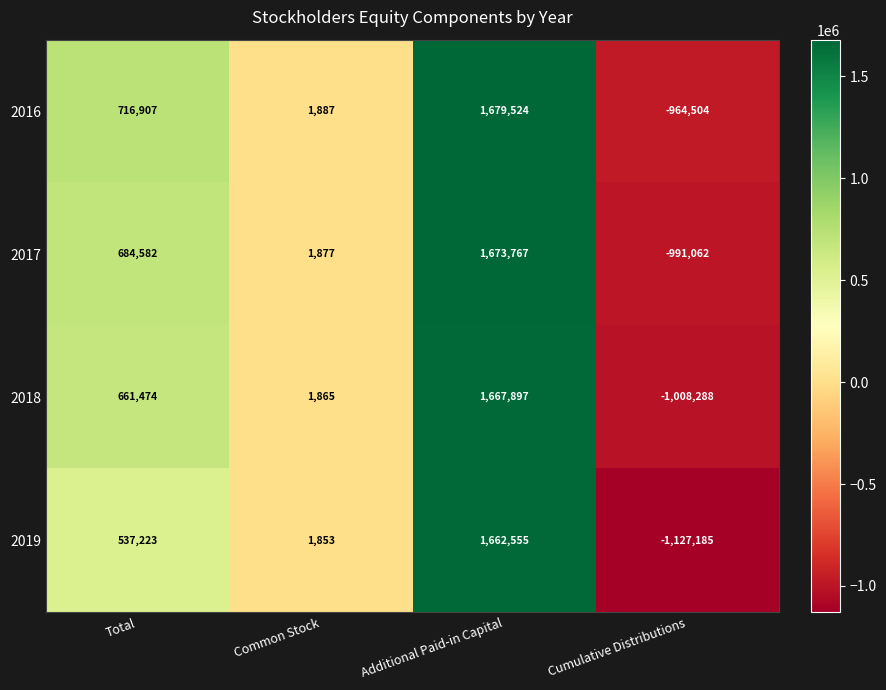

How many data points does each series have?

4